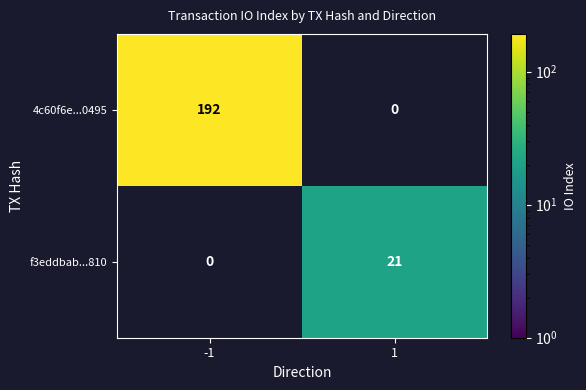

The value of f3eddbab...810 at 1 is 11. True or false?

False